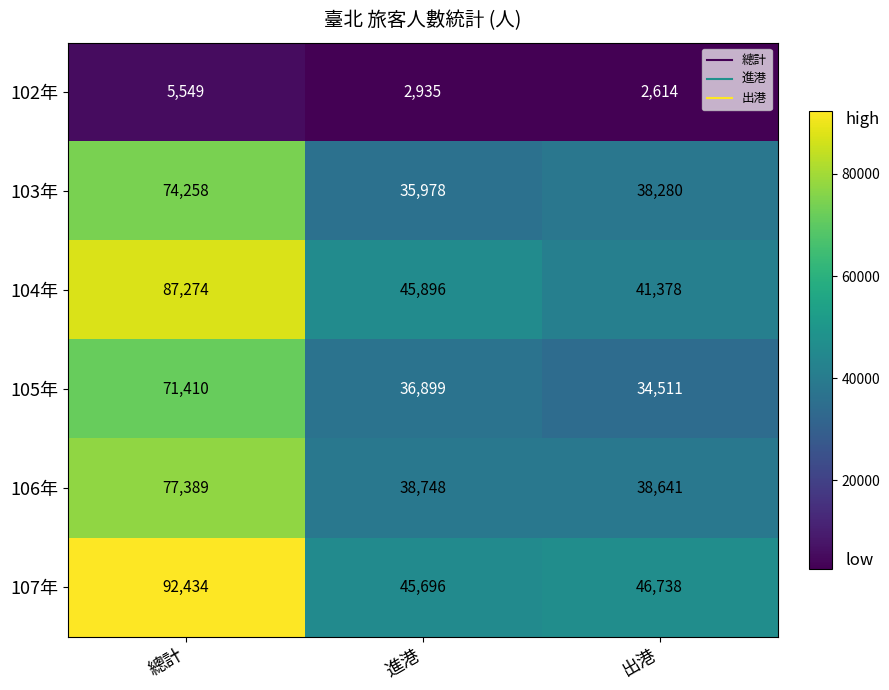

The 102年 series shows 798 at 進港. True or false?

False